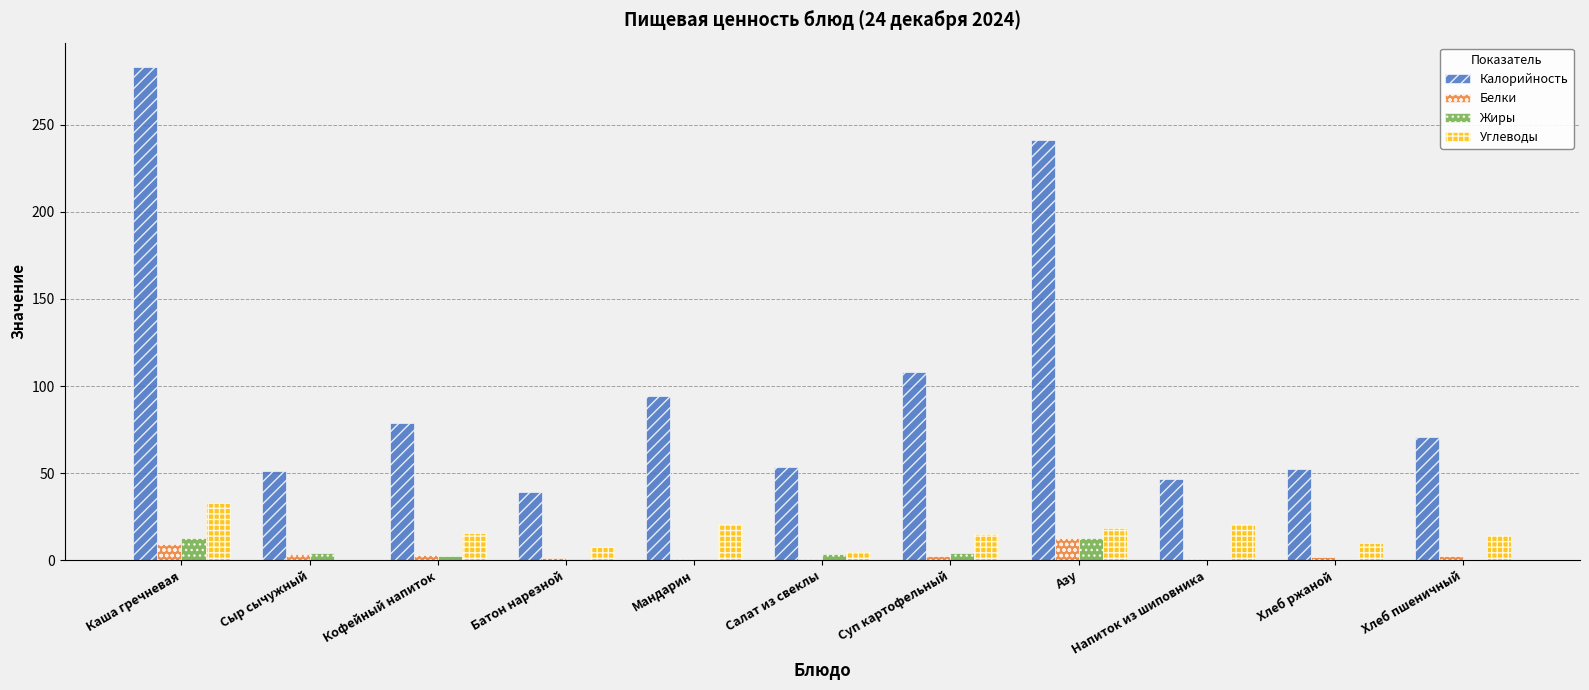

At which label does Калорийность reach its peak?

Каша гречневая